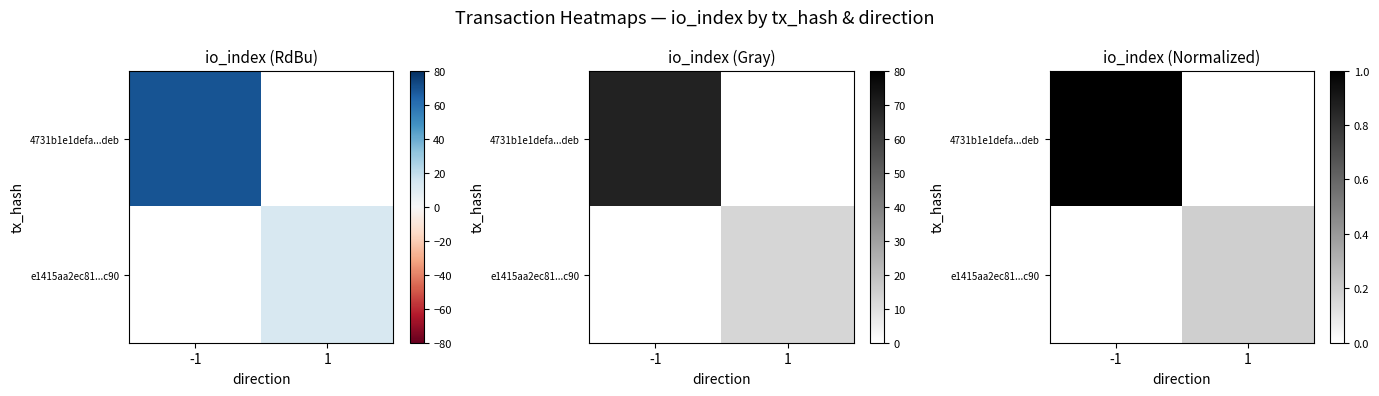

List the series in order of their overall mean, lowest first.

e1415aa2ec81...c90, 4731b1e1defa...deb